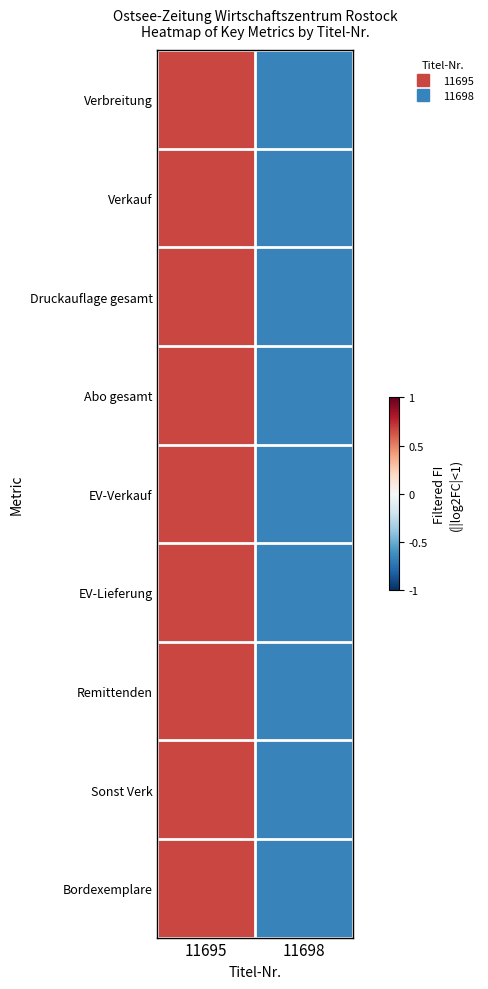

Reading left to right, transcribe all the data shown in this chart.

Verbreitung: 11695=1	11698=-1
Verkauf: 11695=1	11698=-1
Druckauflage gesamt: 11695=1	11698=-1
Abo gesamt: 11695=1	11698=-1
EV-Verkauf: 11695=1	11698=-1
EV-Lieferung: 11695=1	11698=-1
Remittenden: 11695=1	11698=-1
Sonst Verk: 11695=1	11698=-1
Bordexemplare: 11695=1	11698=-1